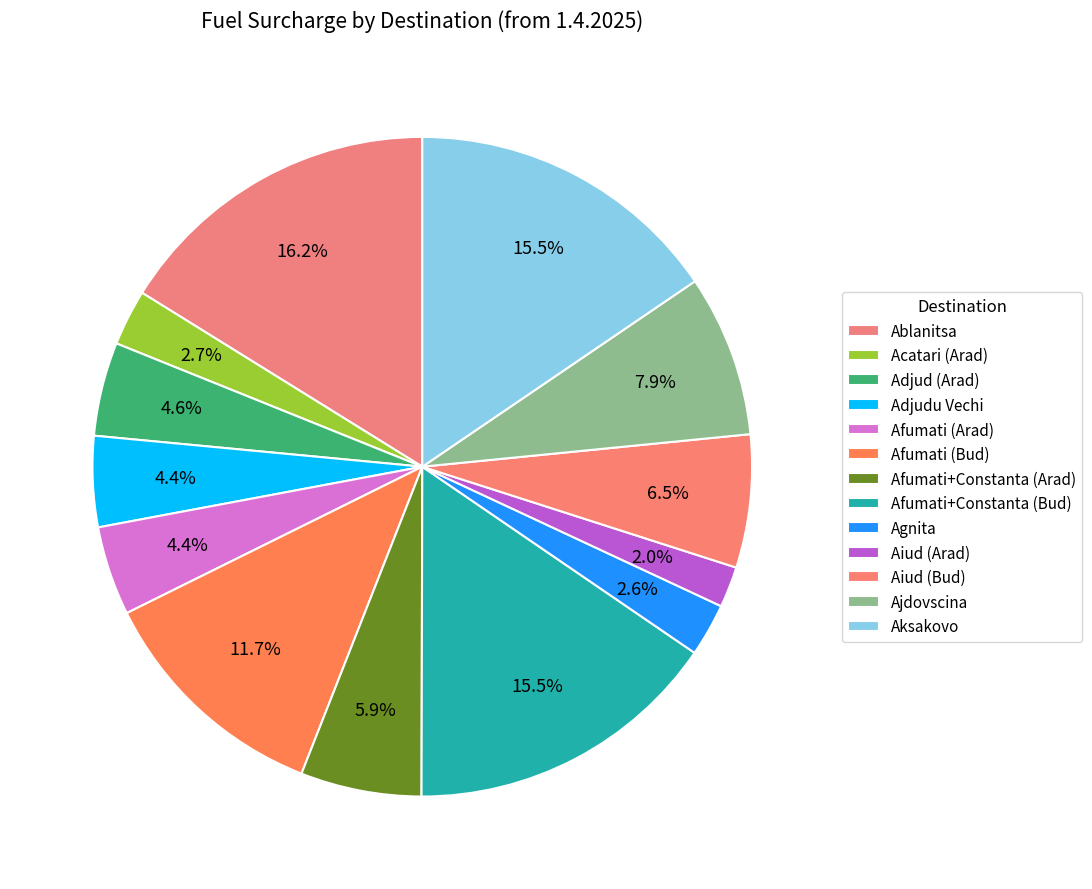

Count the number of slices in the pie.

13